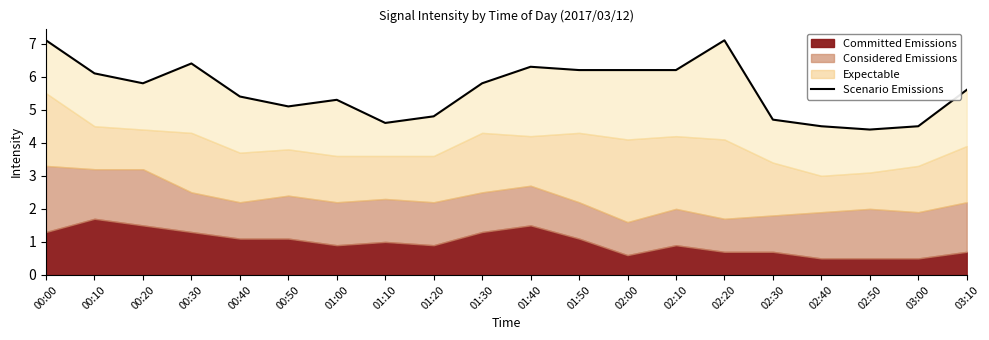

Rank the categories by value from lowest to highest.

02:50, 02:40, 03:00, 01:10, 02:30, 01:20, 00:50, 01:00, 00:40, 03:10, 01:30, 00:20, 00:10, 02:00, 02:10, 01:50, 01:40, 00:30, 00:00, 02:20